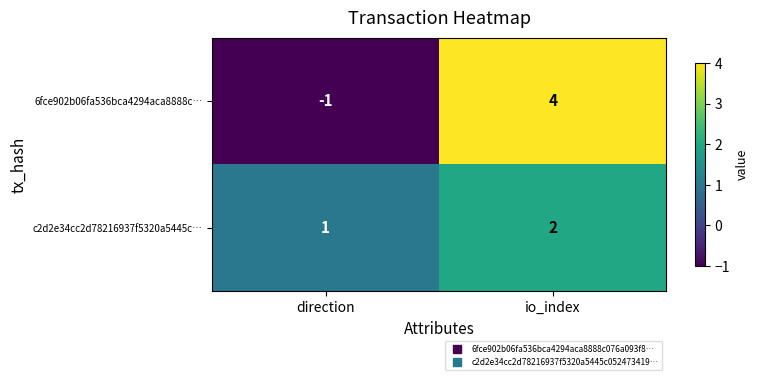

What is the difference between the maximum and minimum values in the 6fce902b06fa536bca4294aca8888c… series?

5